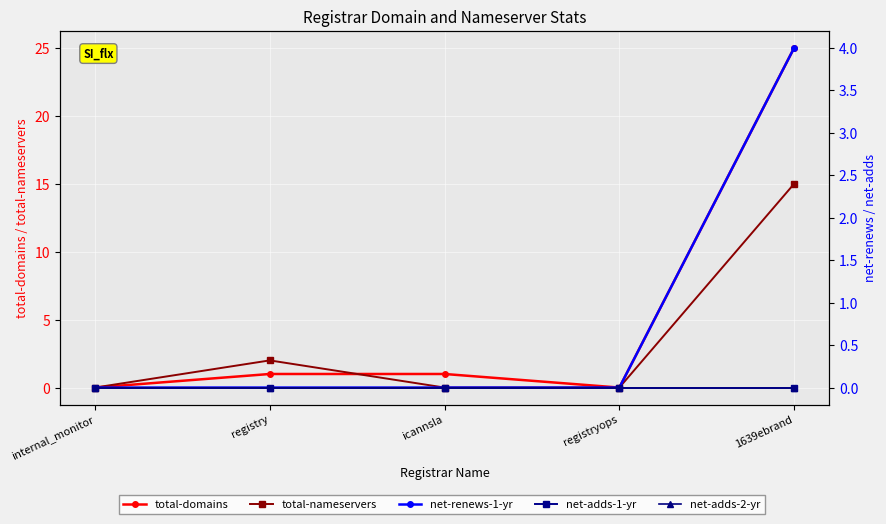

At registry, list the series in order from smallest to largest.

net-renews-1-yr, net-adds-1-yr, net-adds-2-yr, total-domains, total-nameservers